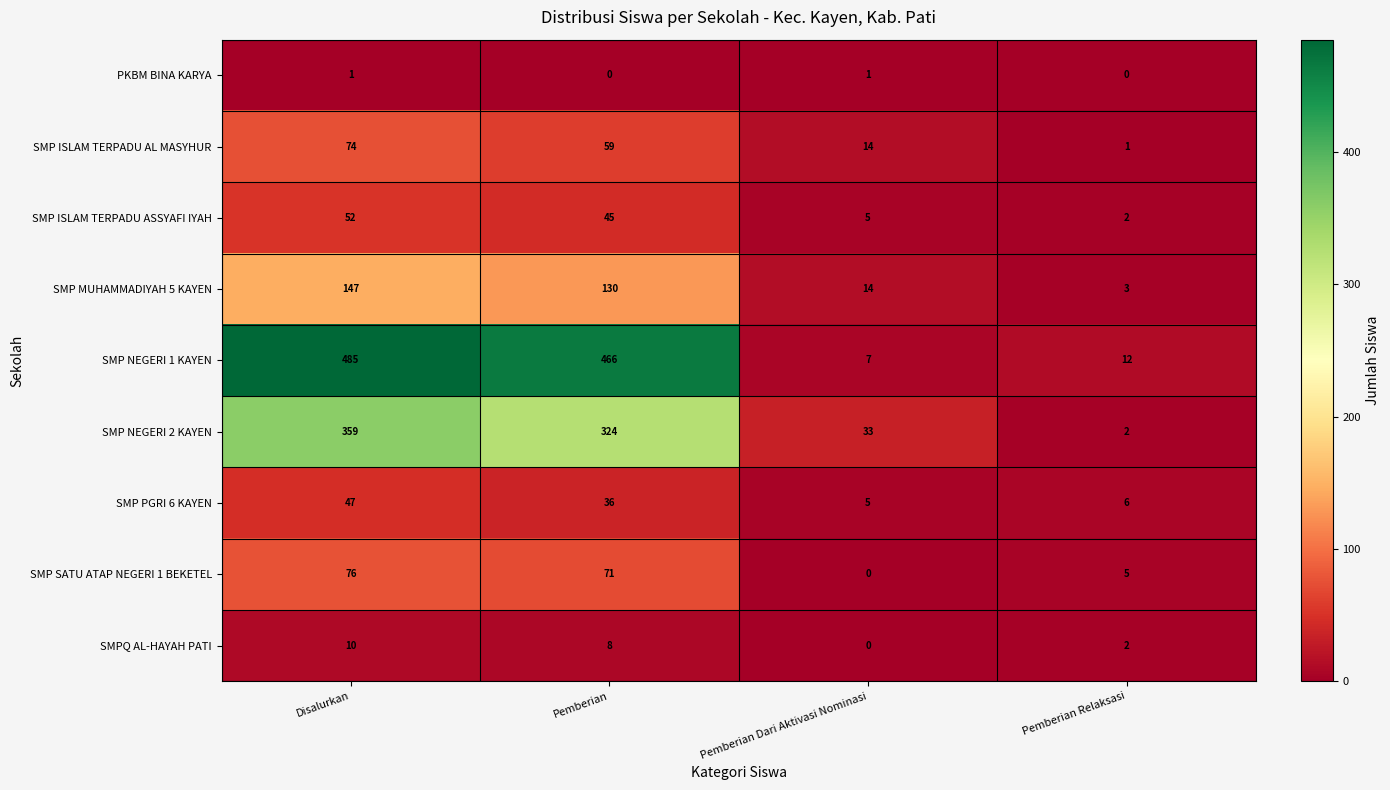

Which series has the largest range (max minus min)?

SMP NEGERI 1 KAYEN